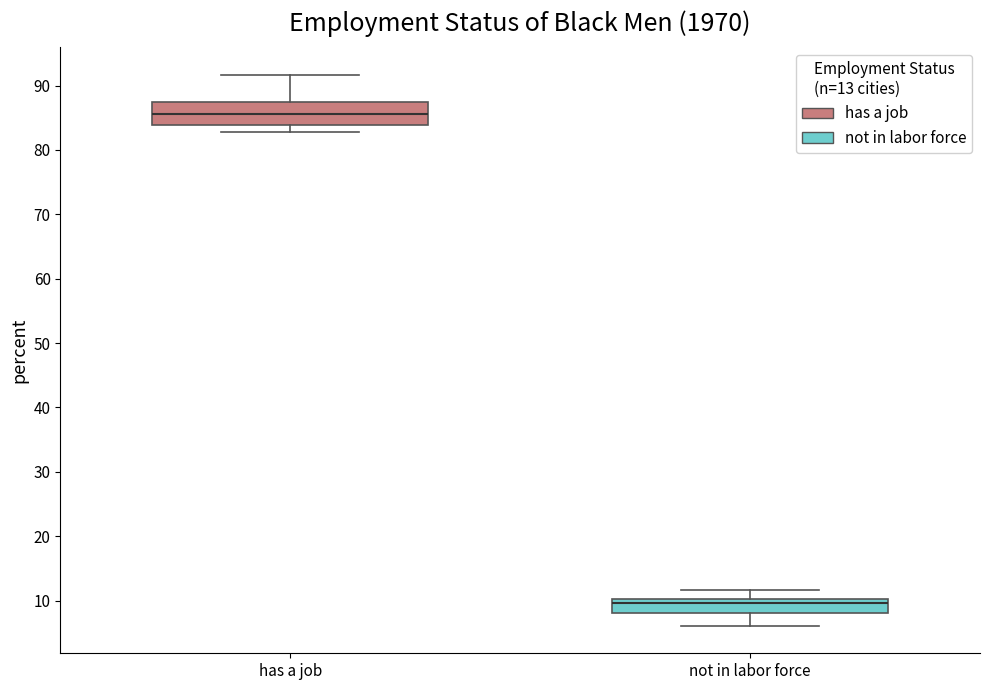

Reading left to right, read every box against the y-axis: the position of its median line, the range the box covers, and the ends of its whiskers. The values are not printed on the chart, so give them approximately, as read against the axis.

has a job: median 86, box 84 to 87, whiskers 83 to 92
not in labor force: median 10 (just below the box's upper edge), box 8 to 10, whiskers 6 to 12